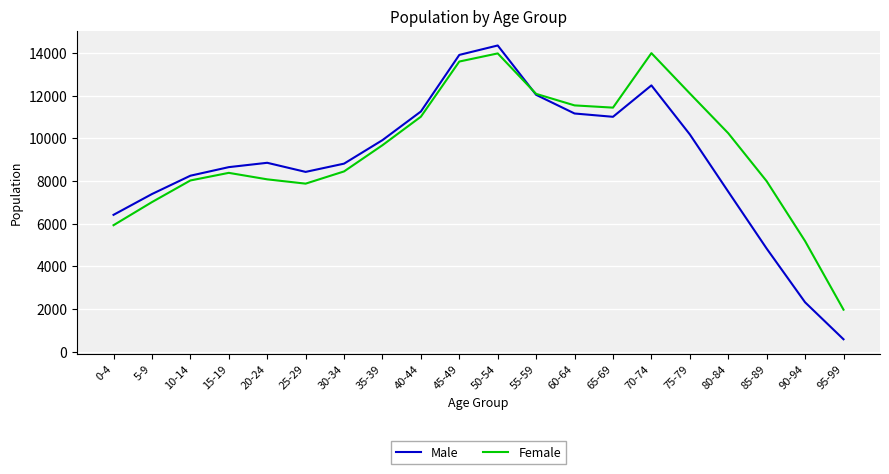

What is the total value across all series at 25-29?

16297